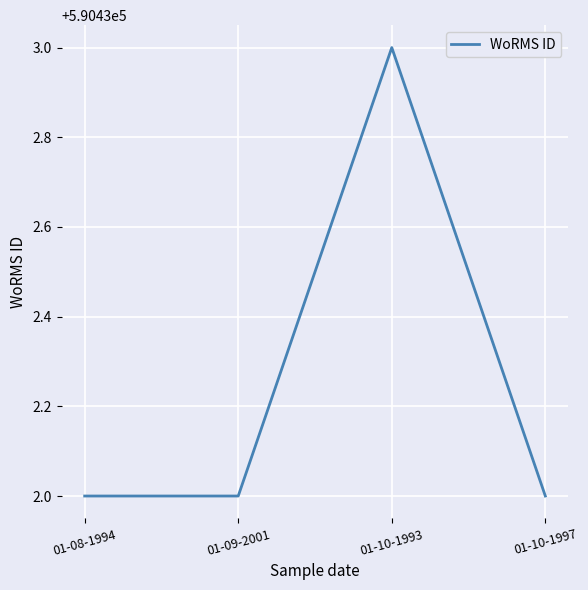

The value at 01-10-1997 is 1041155. True or false?

False